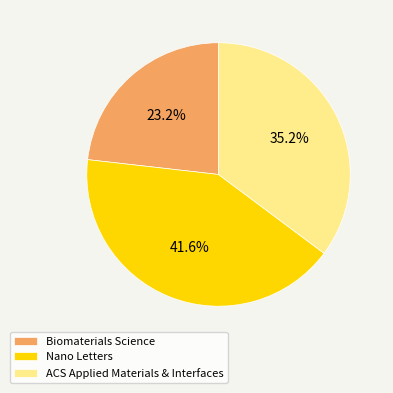

What is the total percentage of ACS Applied Materials & Interfaces and Biomaterials Science?

58.4%